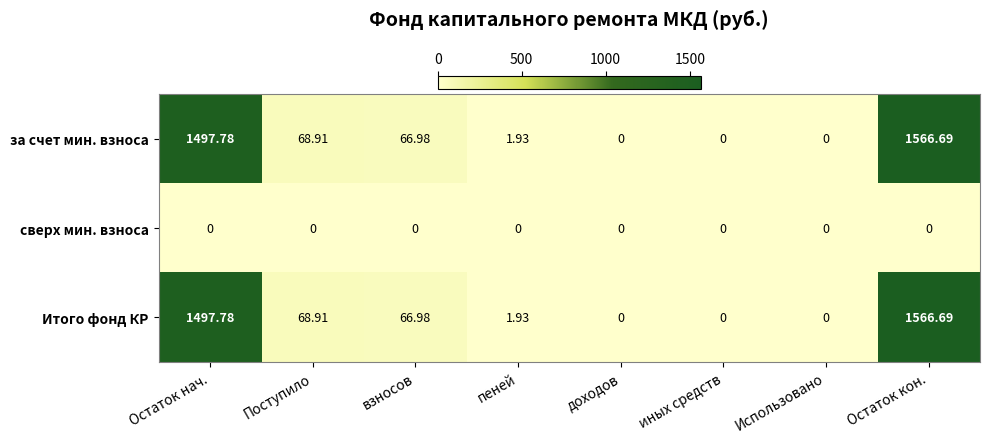

At which category does the chart reach its peak across all series?

Остаток кон.